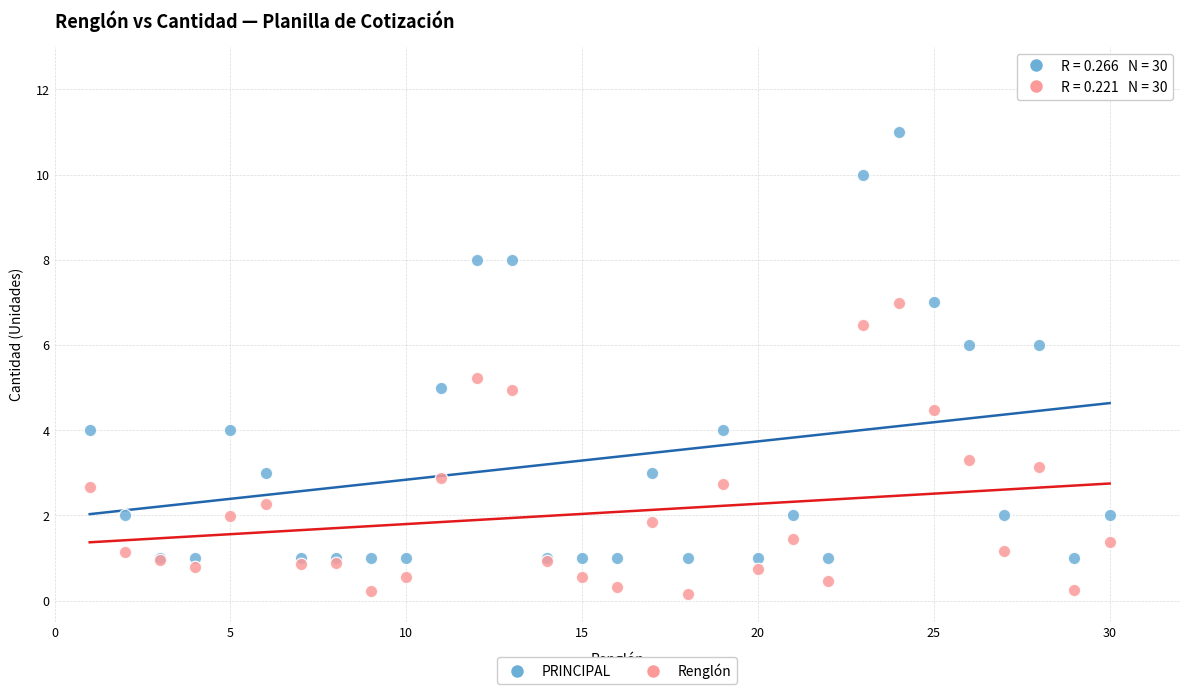

Which series reaches the minimum Y coordinate?

Renglón